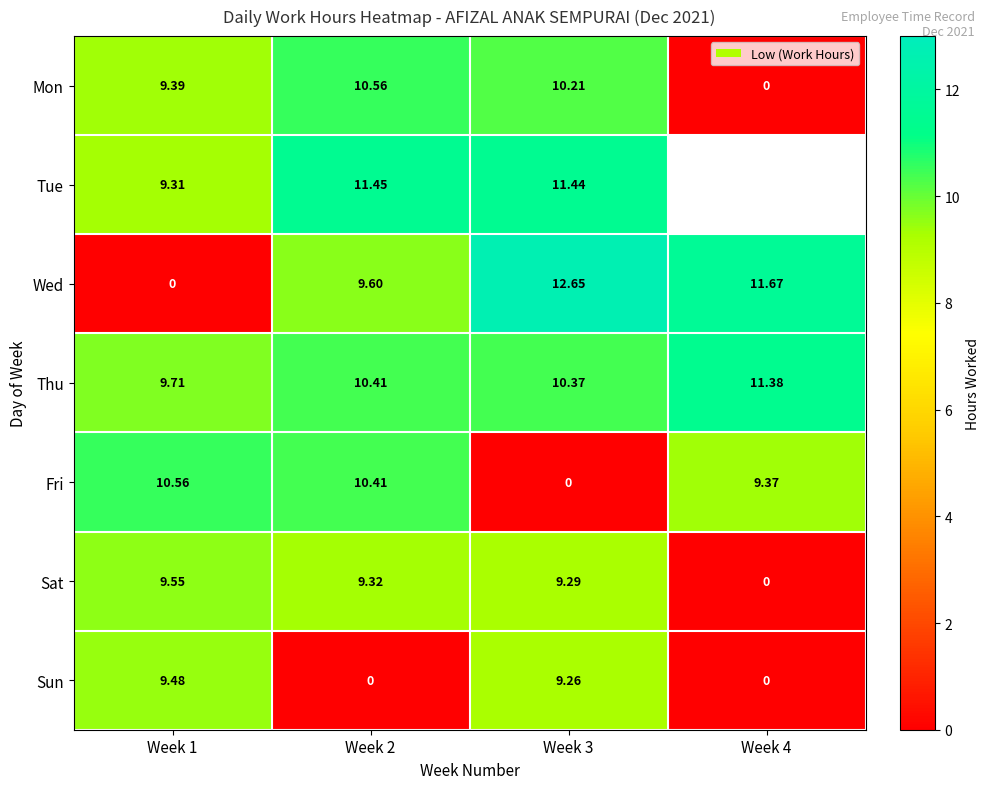

How many distinct data groups are displayed?

7